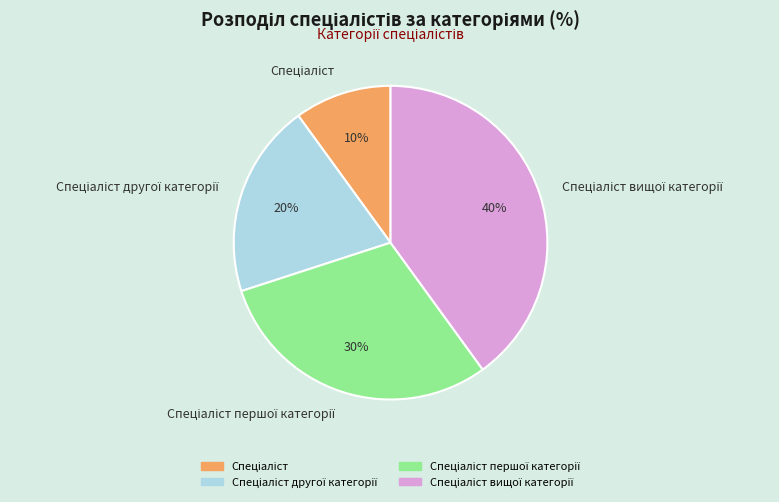

To the nearest percent, what is the average slice percentage?

25%